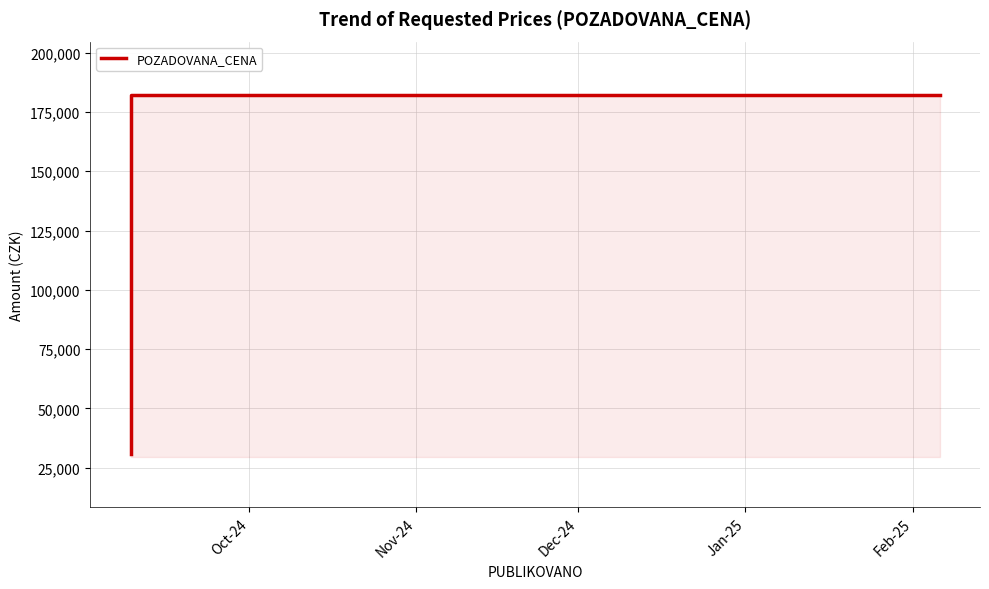

Where is the data nearest to the value 106500?

Oct-24